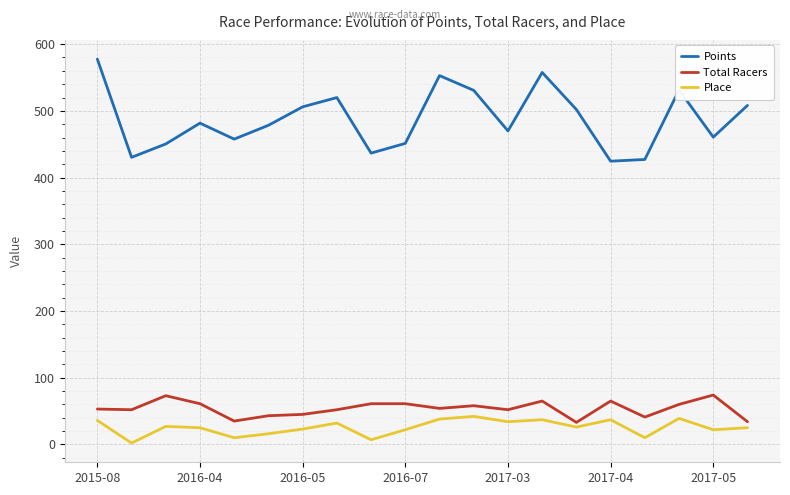

Does the chart have visible grid lines?

Yes